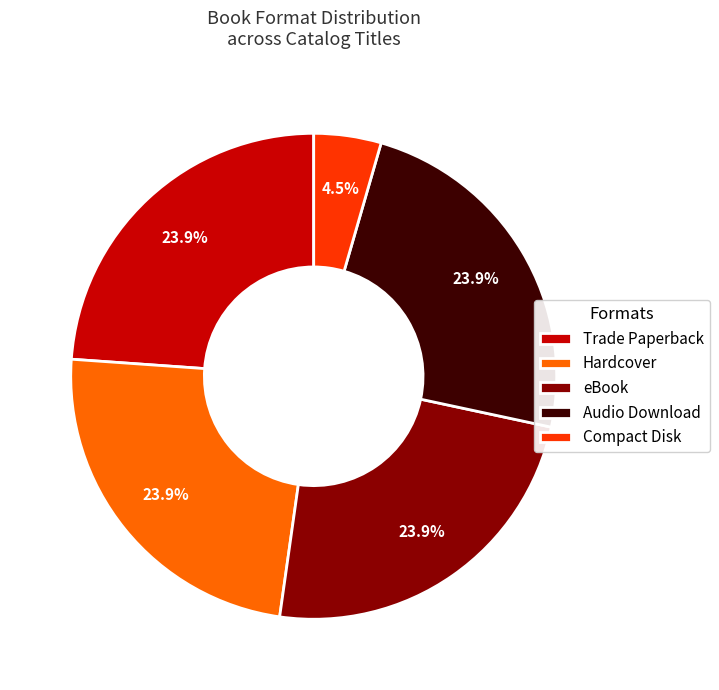

To the nearest percent, what portion does Trade Paperback represent?

24%